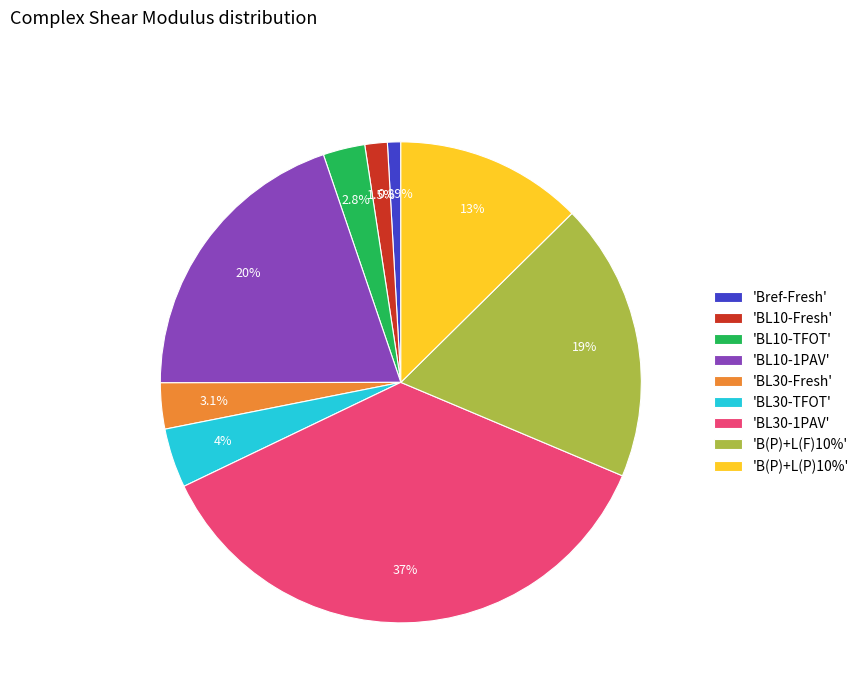

Count the number of slices in the pie.

9